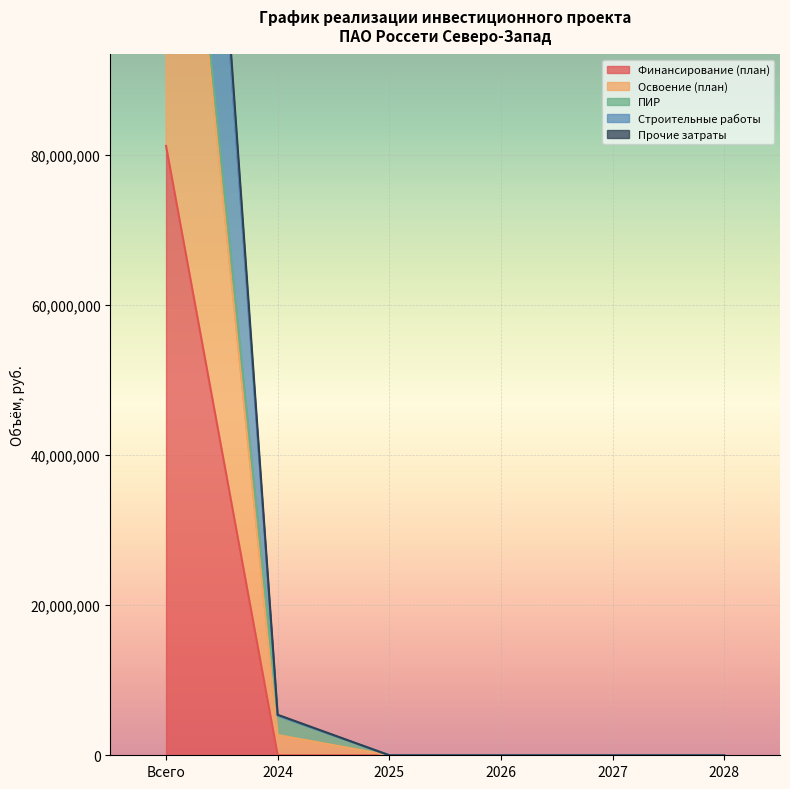

What is the highest value of the Финансирование (план) series?

81216175